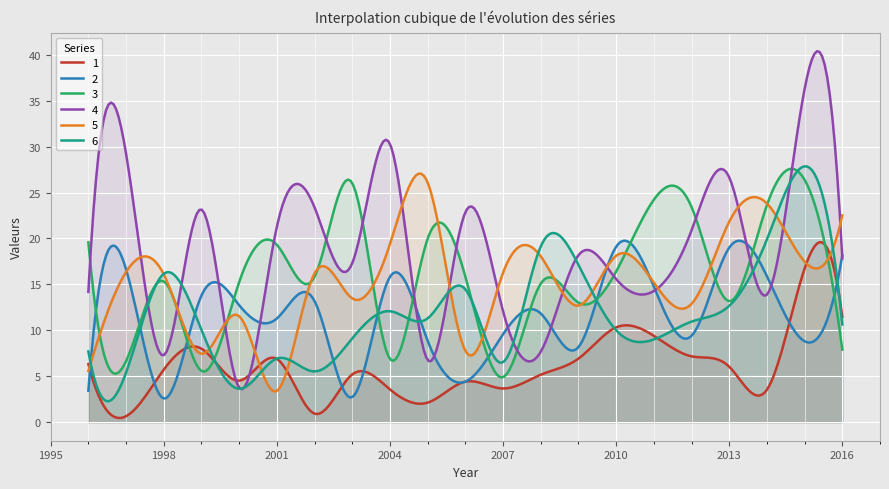

What is the maximum value for 1?

19.6